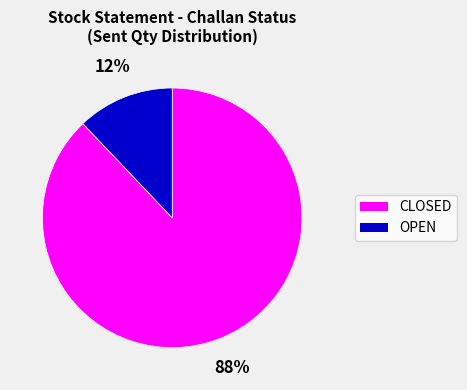

How many slices are in this pie chart?

2